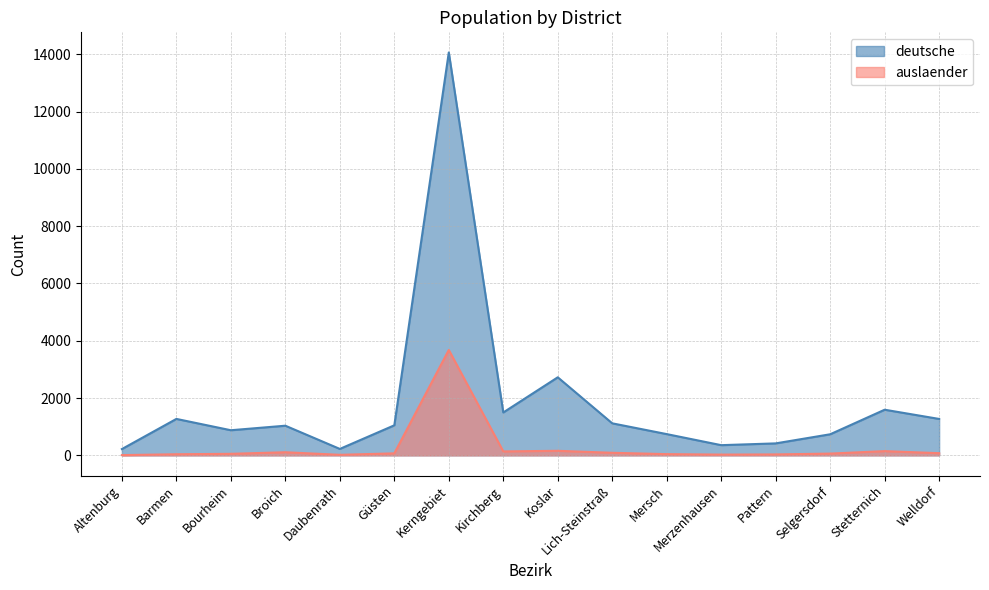

What are all the series names shown in the legend?

deutsche, auslaender